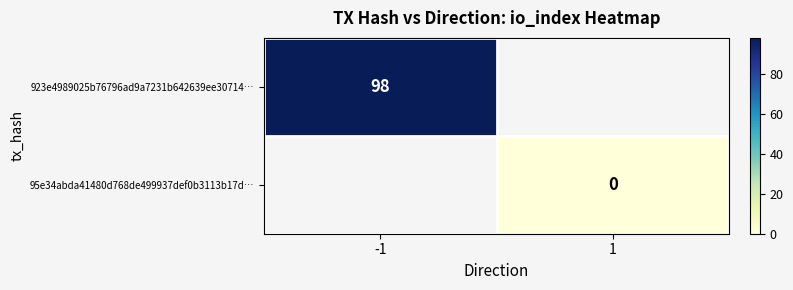

True or false: 923e4989025b76796ad9a7231b642639ee30714… has a value of 152 at -1.

False